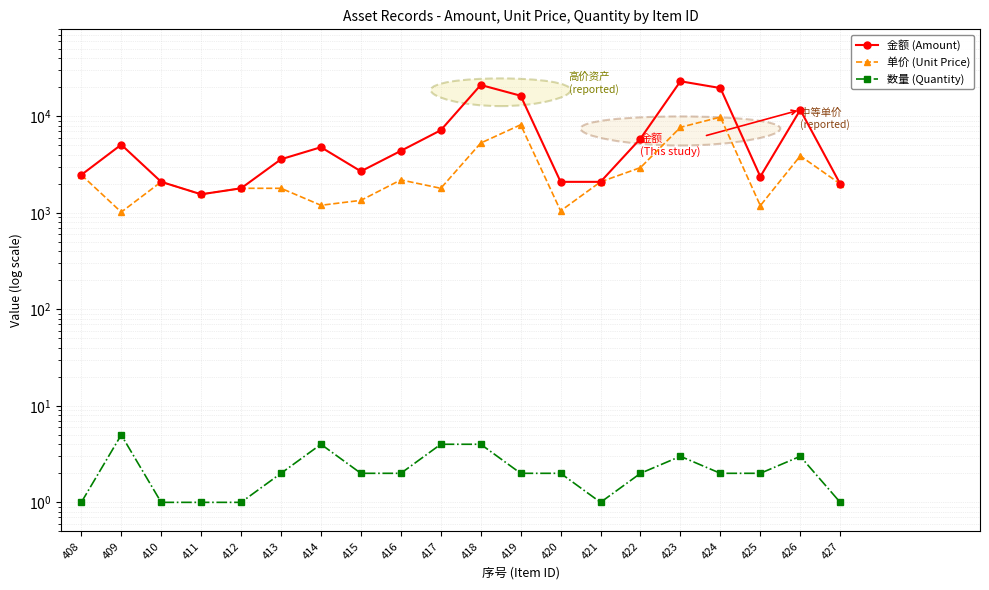

How many series are shown in this chart?

3